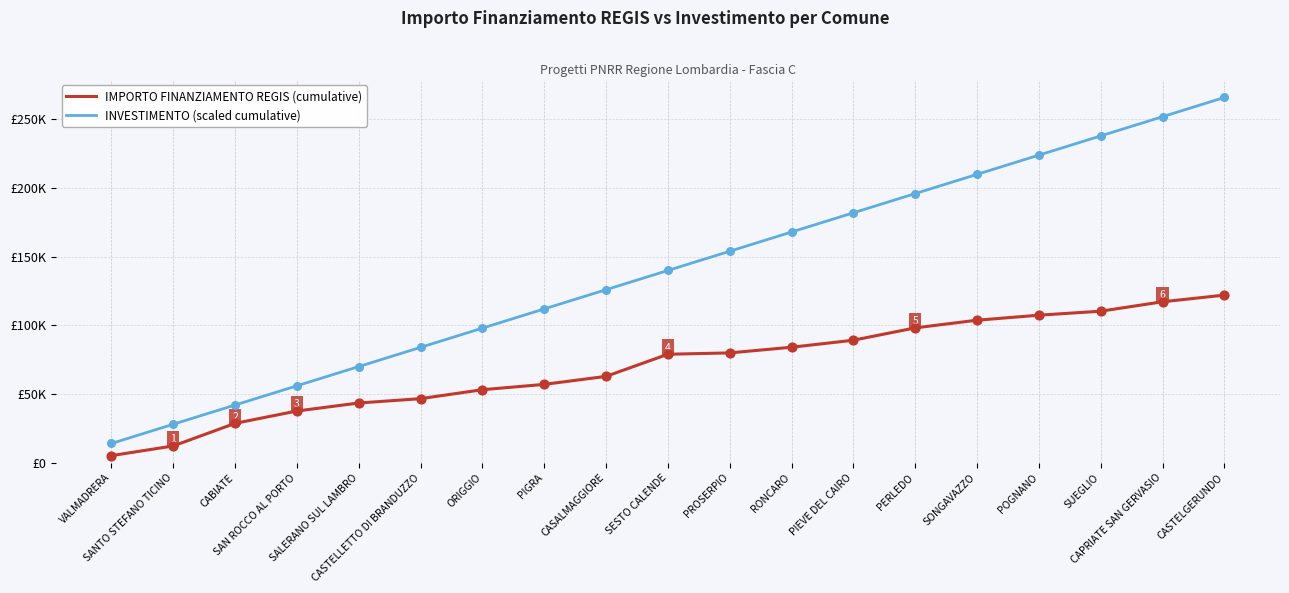

What are all the series names shown in the legend?

IMPORTO FINANZIAMENTO REGIS (cumulative), INVESTIMENTO (scaled cumulative)